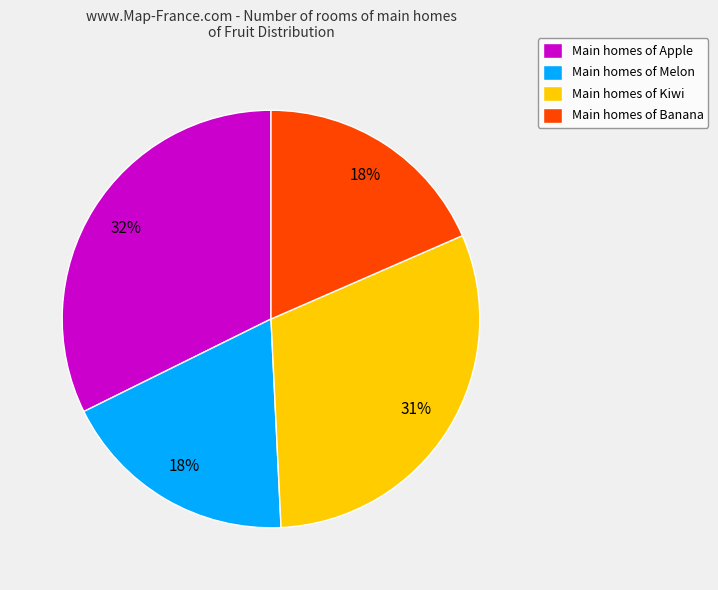

How many segments does this pie chart have?

4